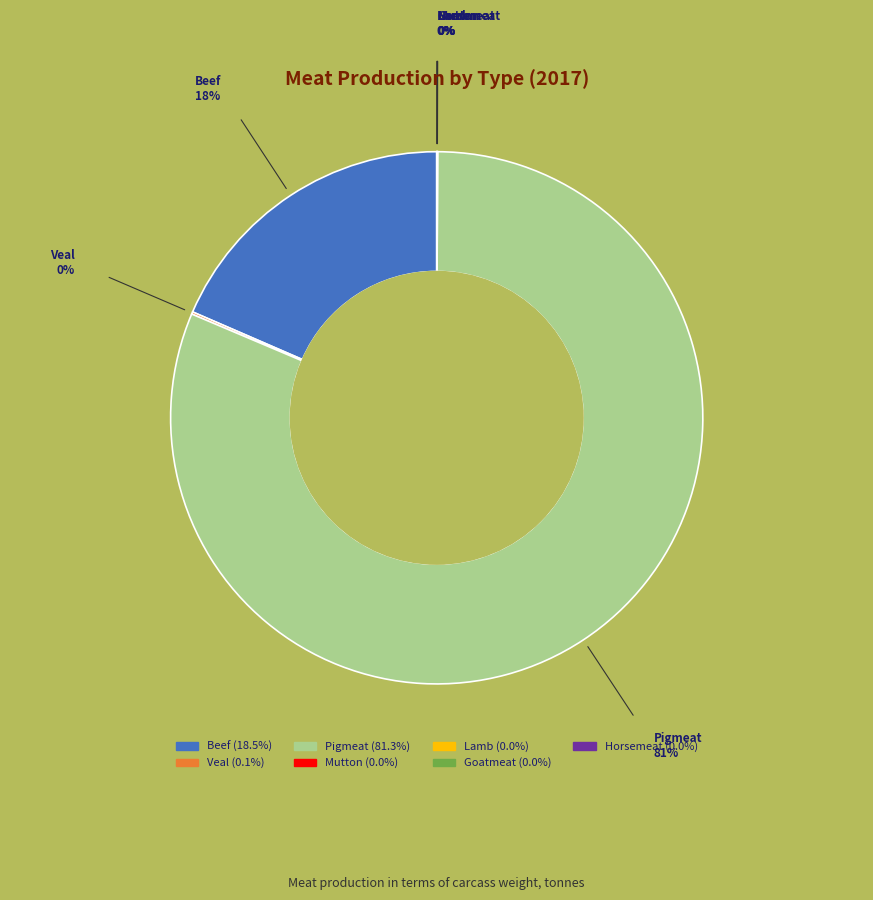

What is the largest slice in the pie chart?

Pigmeat